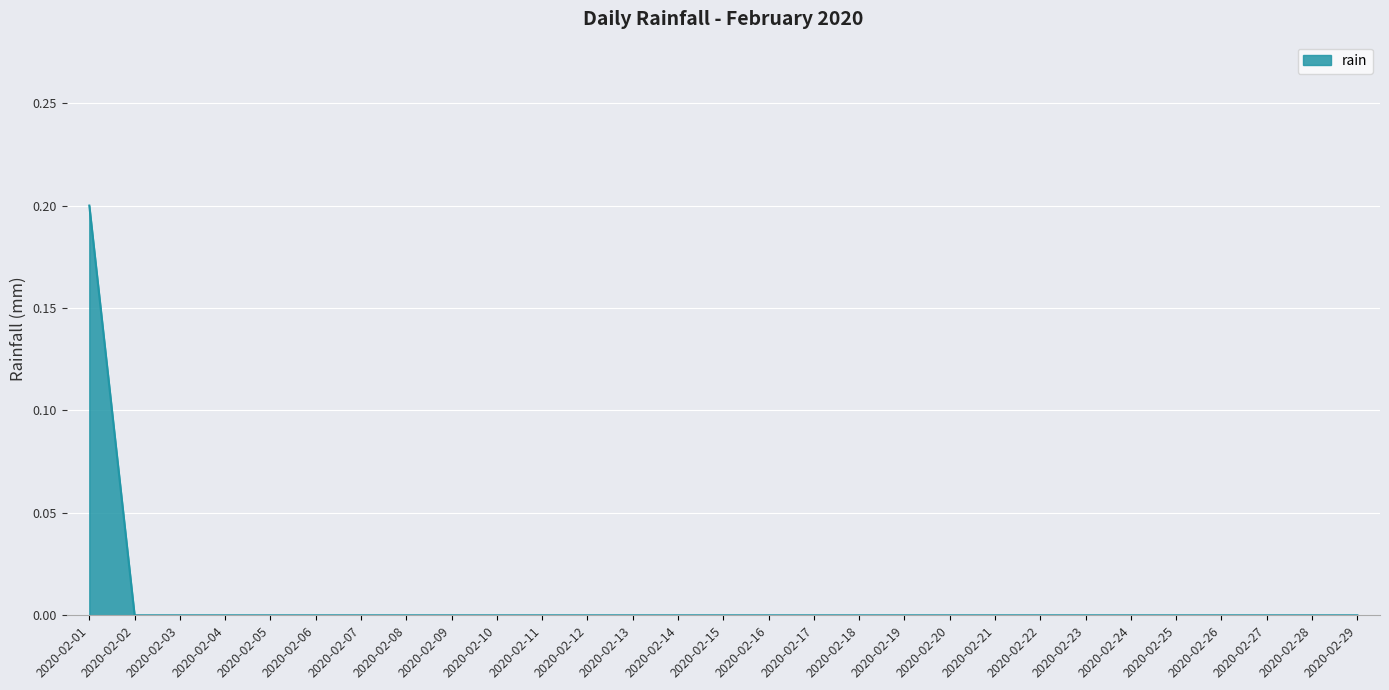

Is it true that the value at 2020-02-03 is -0.1?

False